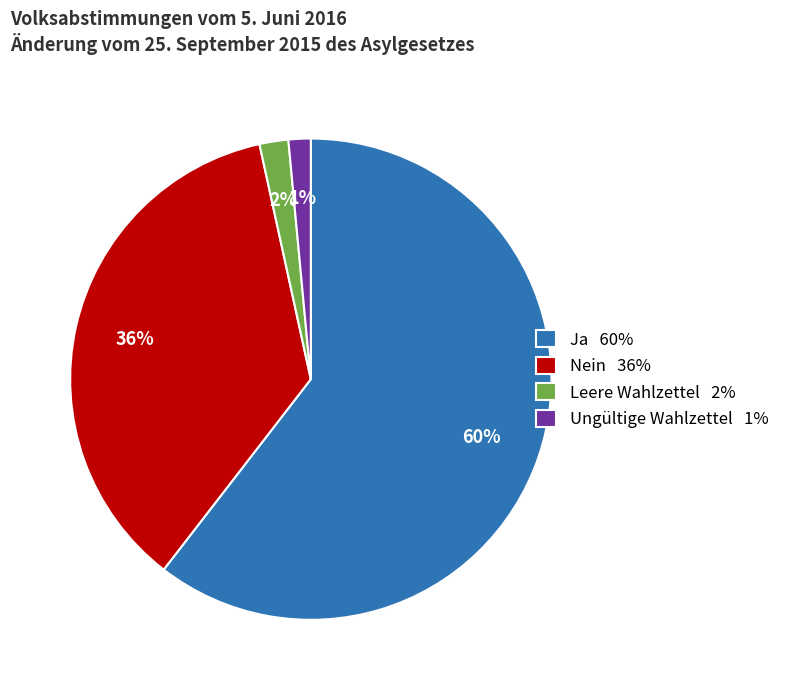

Count the number of slices in the pie.

4